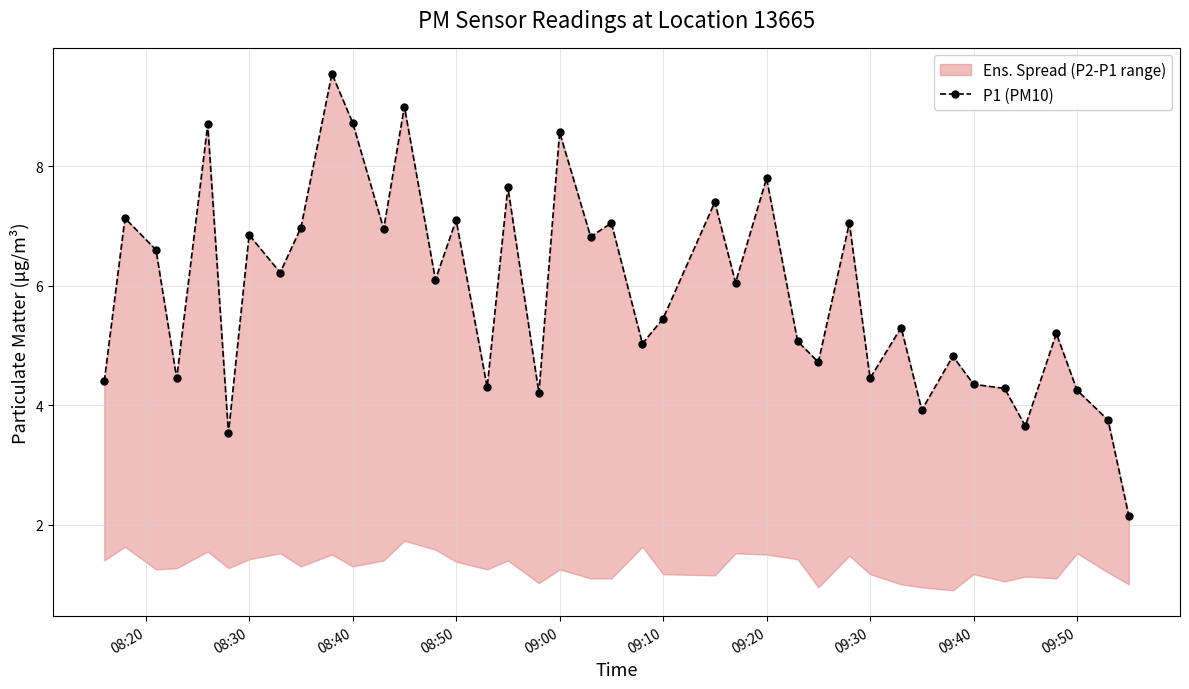

The value at 08:40 is 10.6. True or false?

False